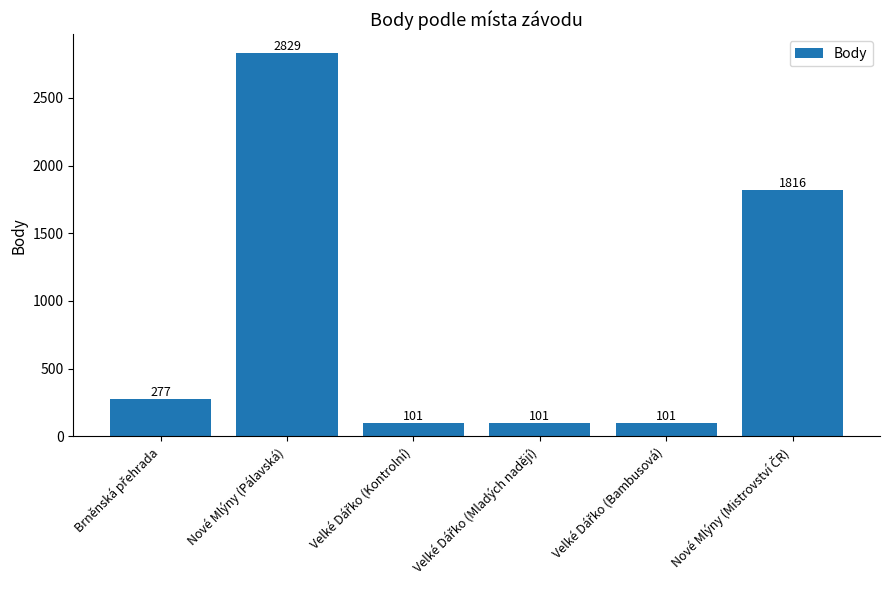

Reading left to right, transcribe all the data shown in this chart.

277	2829	101	101	101	1816